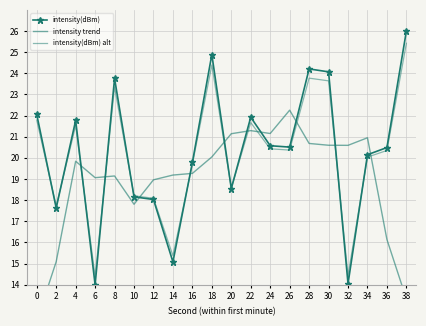

True or false: intensity(dBm) alt and intensity trend intersect in this chart.

True